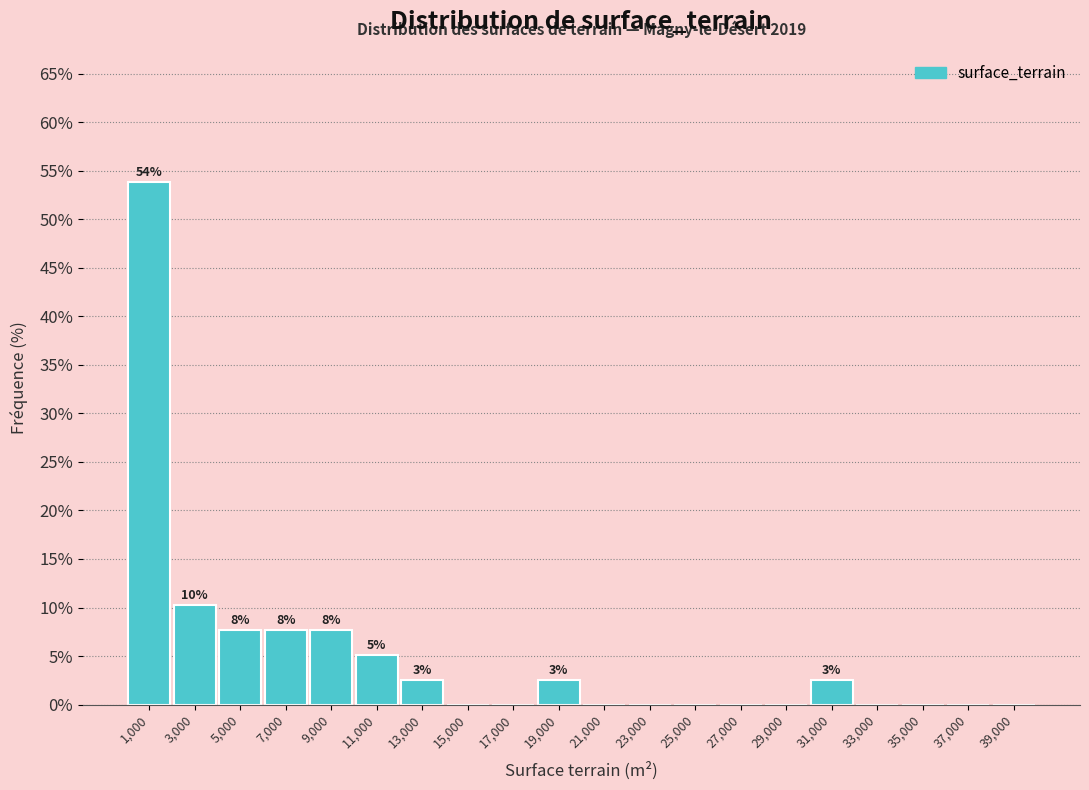

Over which range of the x-axis is the bar tallest?

0 to 2000